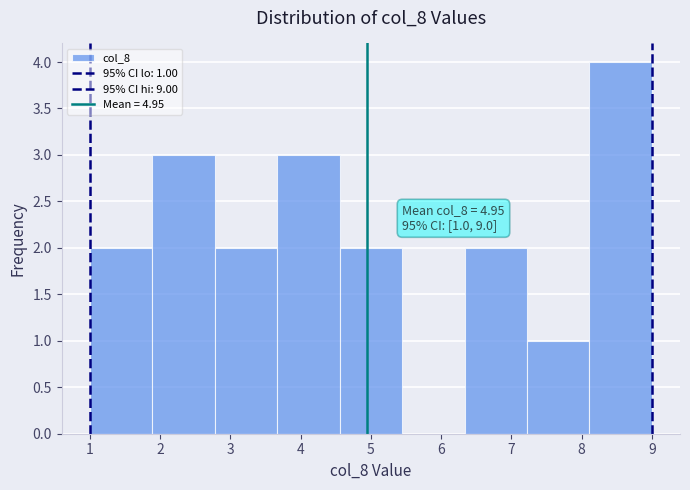

Over which range of the x-axis is the bar tallest?

8.1 to 9.0